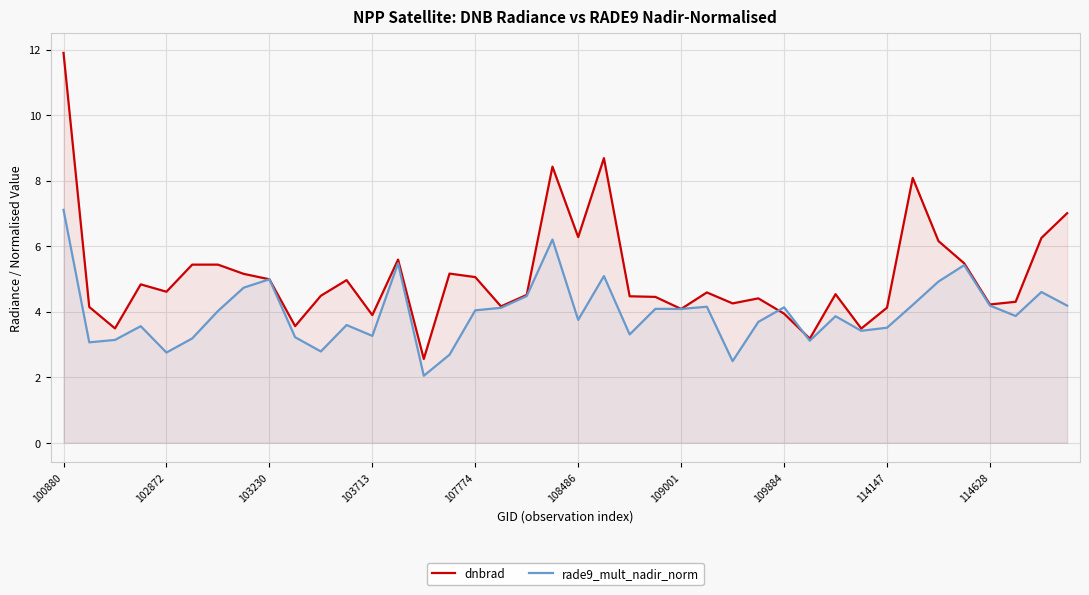

Rank the series by their average value, from lowest to highest.

rade9_mult_nadir_norm, dnbrad